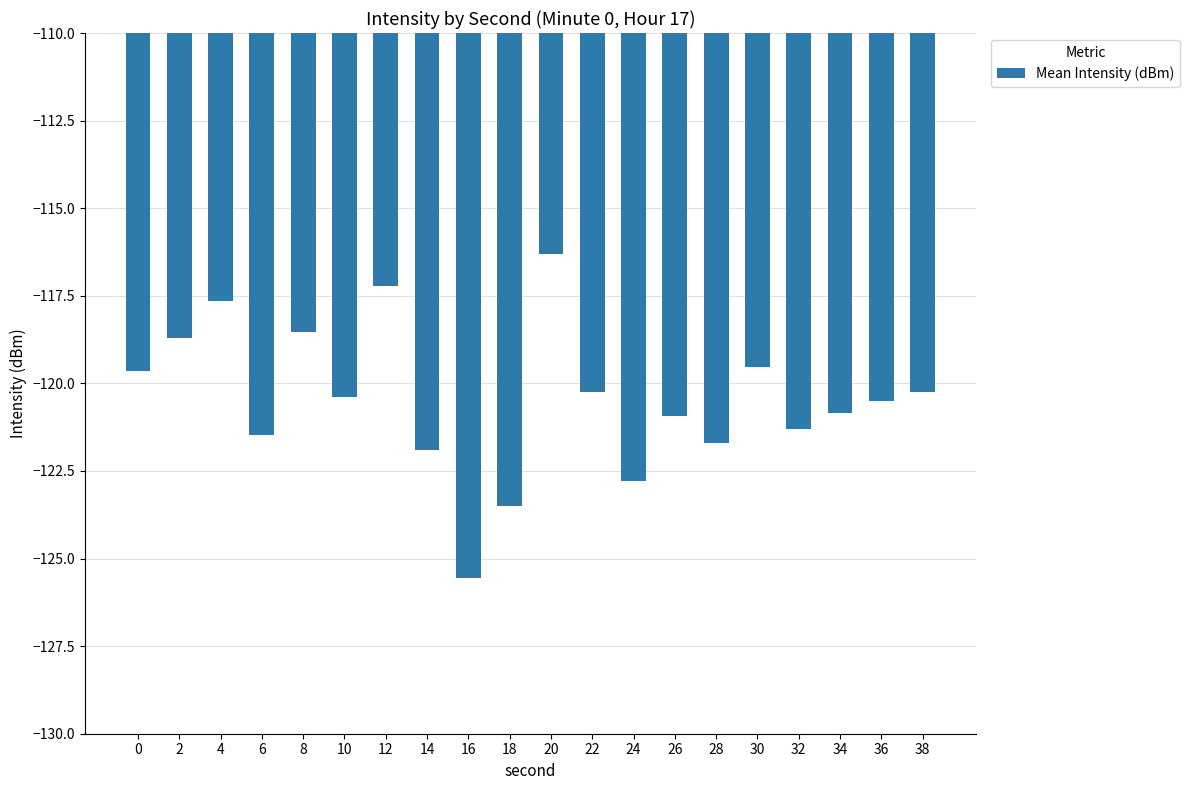

What is the average value?

-120.4